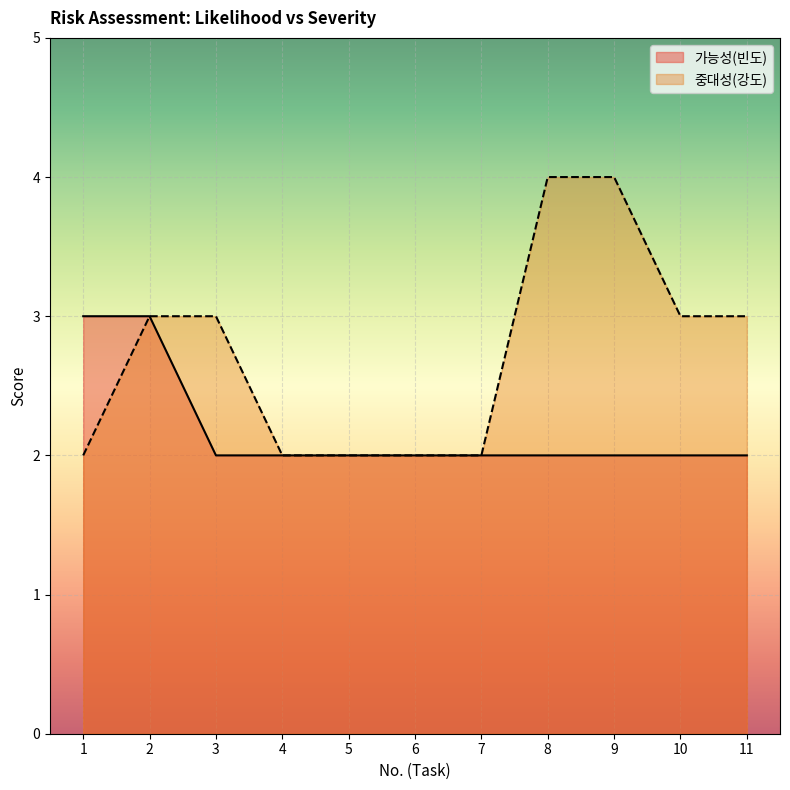

What is the value of the 가능성(빈도) point at the 11th from the left?

2